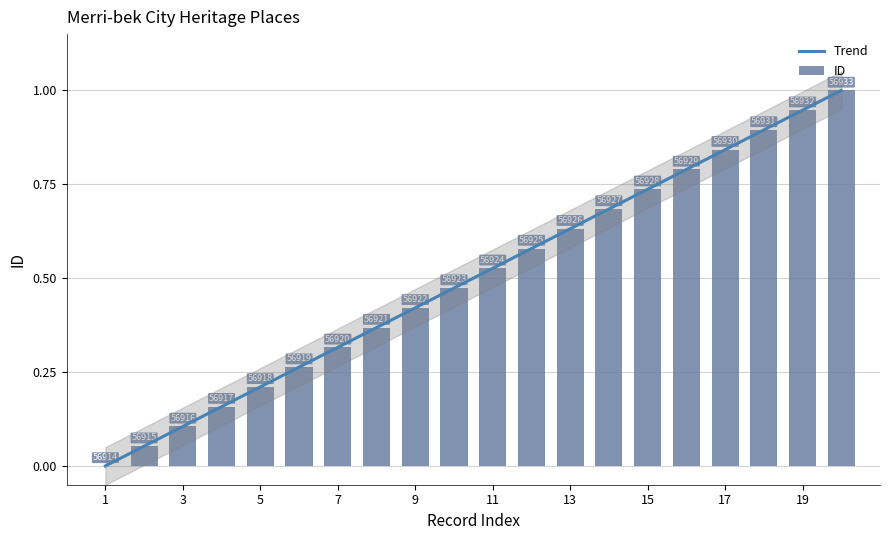

What is the sum of the values at 56916 and 56917?

0.3